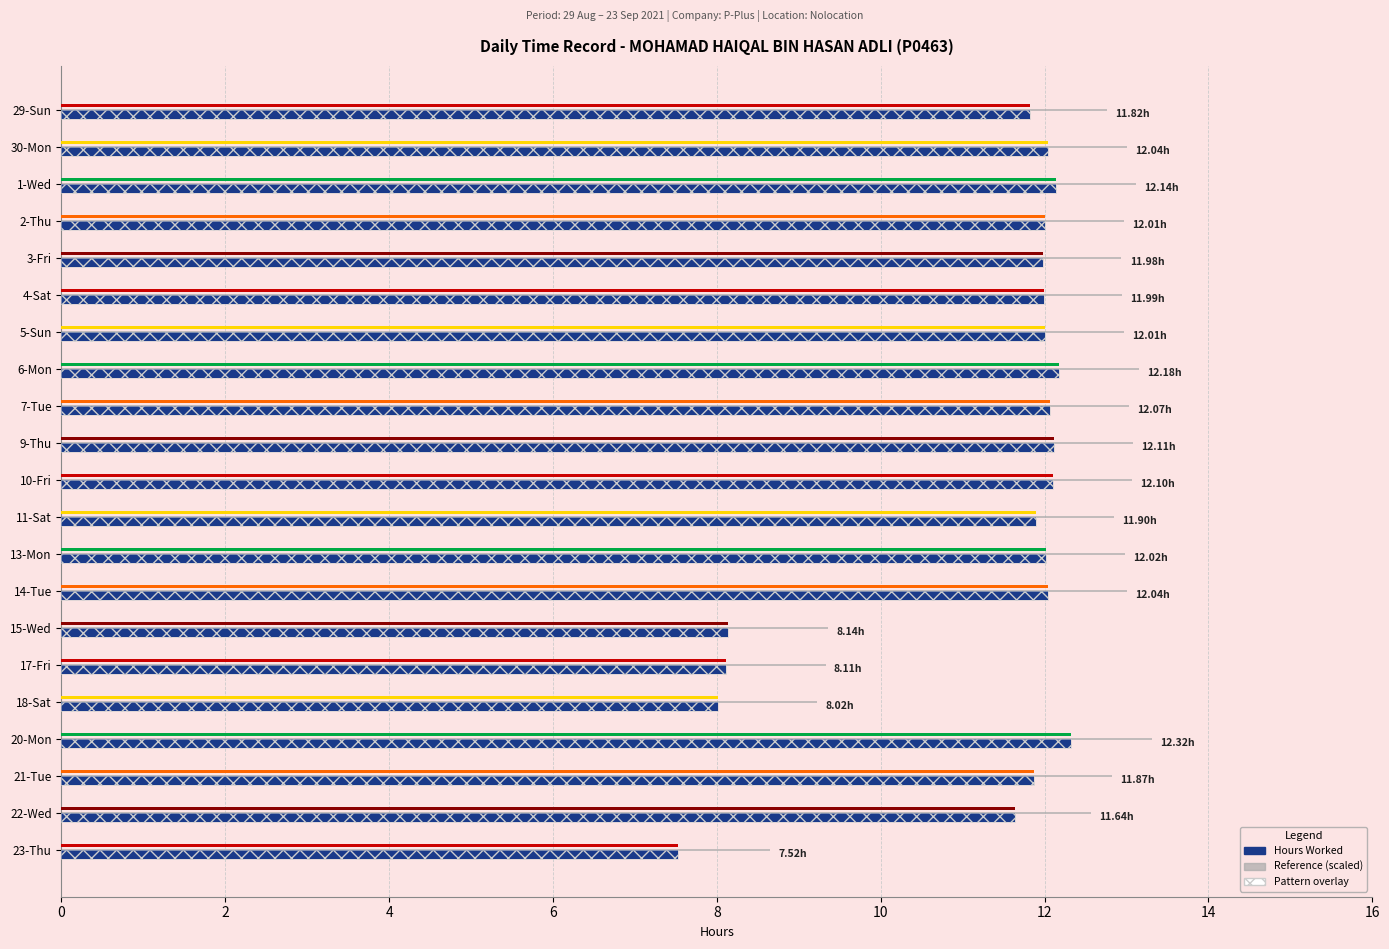

What is the sum of the Reference (scaled) values at 14-Tue and 29-Sun?

25.8